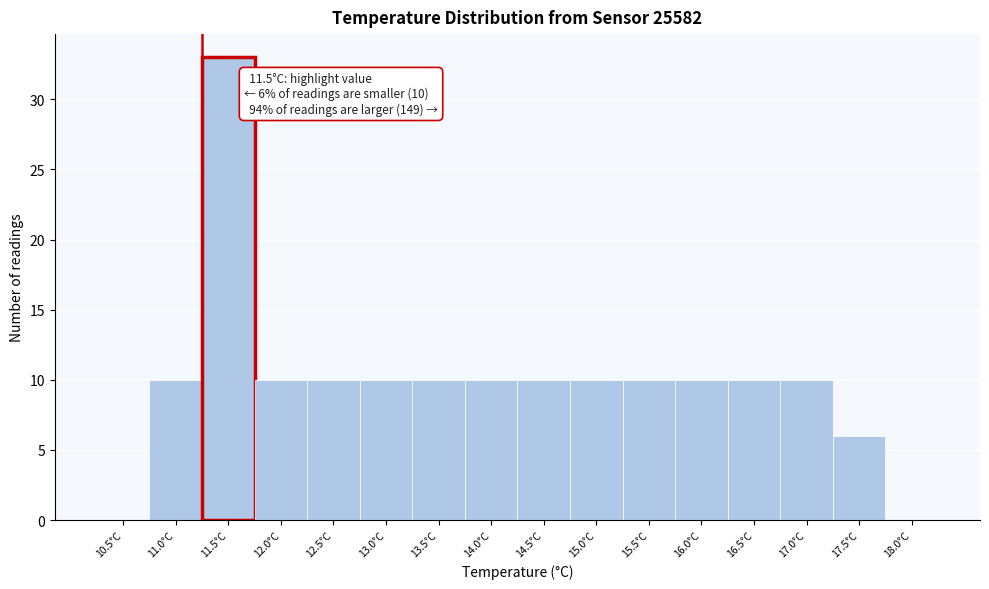

Reading left to right, what are all the values shown in this chart?

10.5°C=0	11.0°C=10	11.5°C=33	12.0°C=10	12.5°C=10	13.0°C=10	13.5°C=10	14.0°C=10	14.5°C=10	15.0°C=10	15.5°C=10	16.0°C=10	16.5°C=10	17.0°C=10	17.5°C=6	18.0°C=0